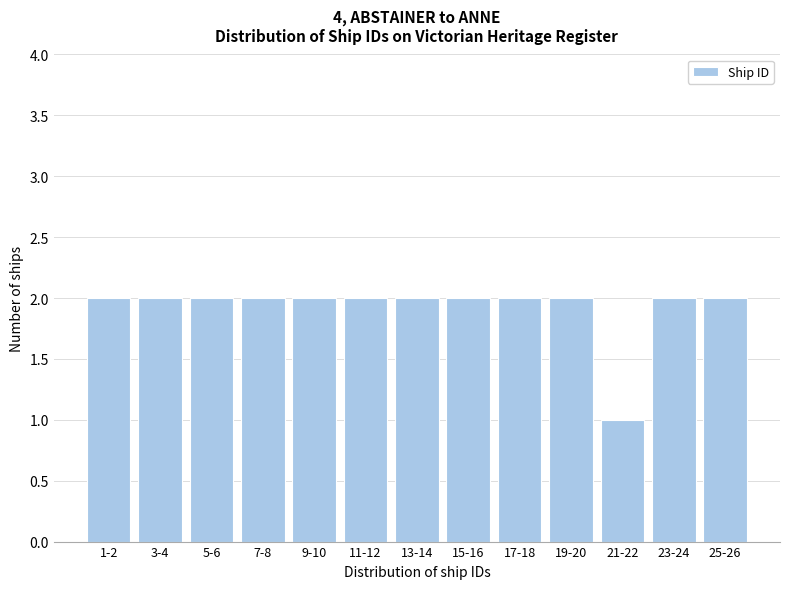

Reading left to right, extract all data points from this chart.

1-2=2	3-4=2	5-6=2	7-8=2	9-10=2	11-12=2	13-14=2	15-16=2	17-18=2	19-20=2	21-22=1	23-24=2	25-26=2